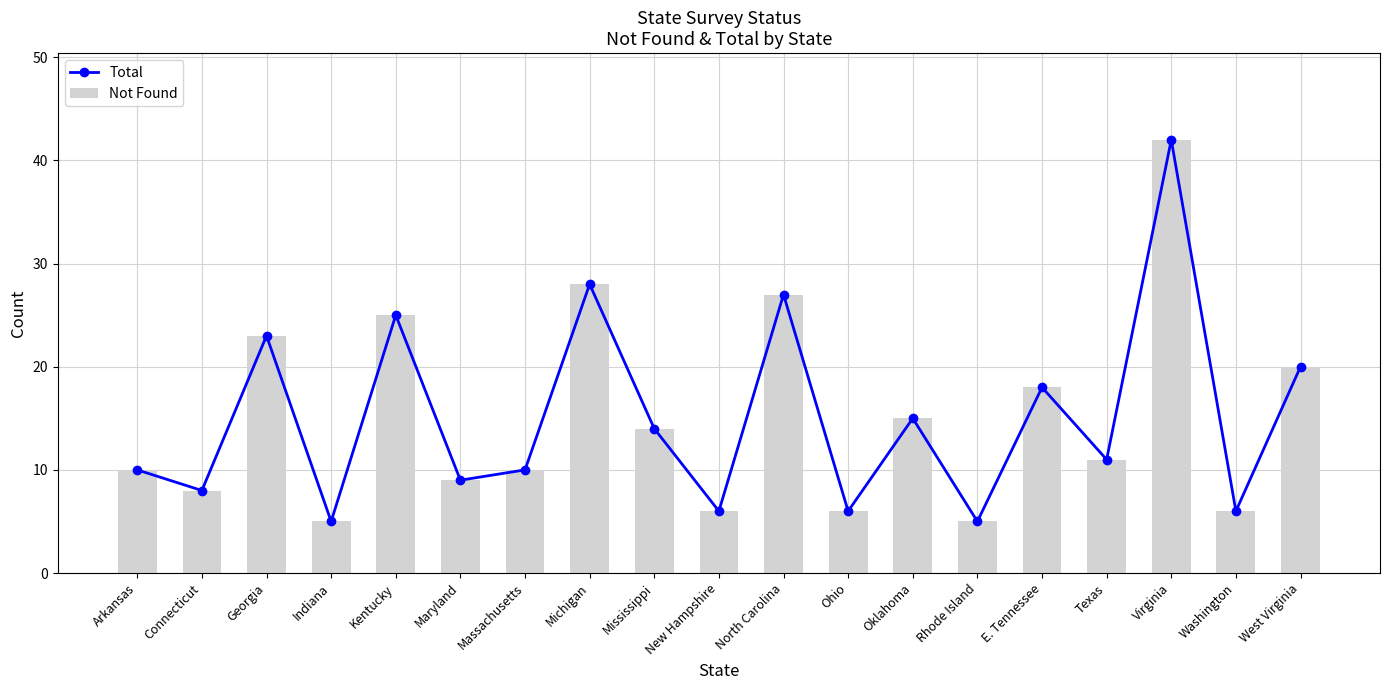

Which series has the largest range (max minus min)?

Total